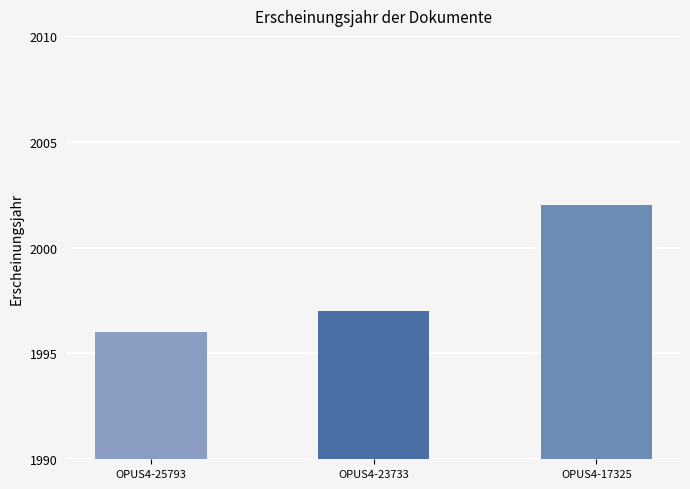

At which label is the value closest to 1999?

OPUS4-23733